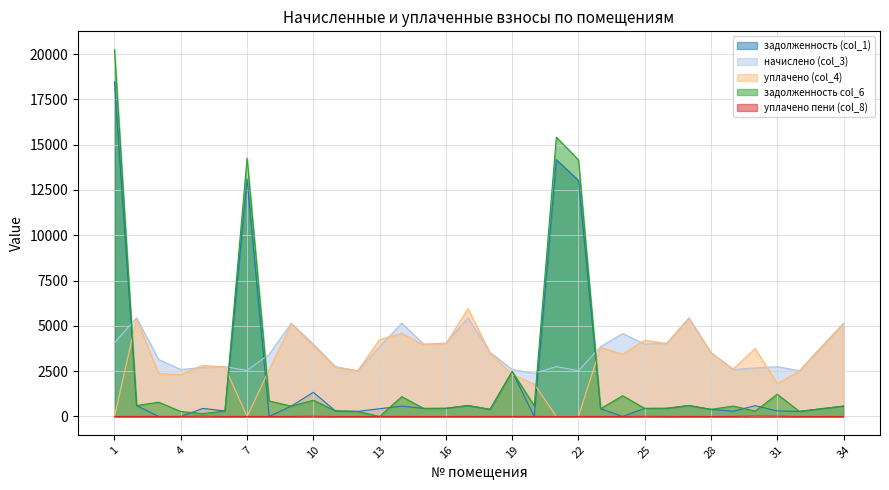

Which series has the largest total across all categories?

начислено (col_3)